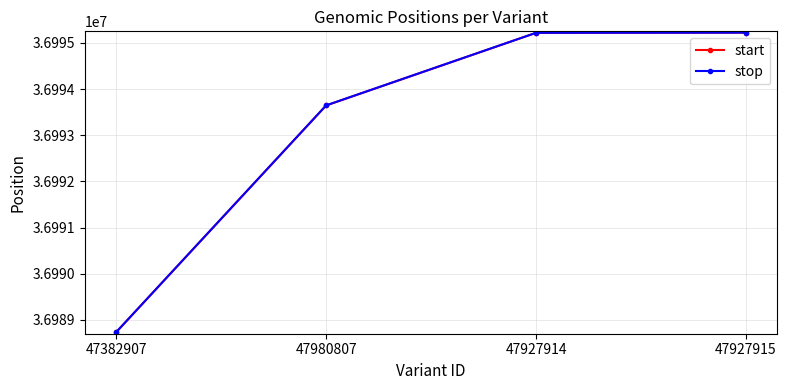

True or false: stop and start cross at least once.

False